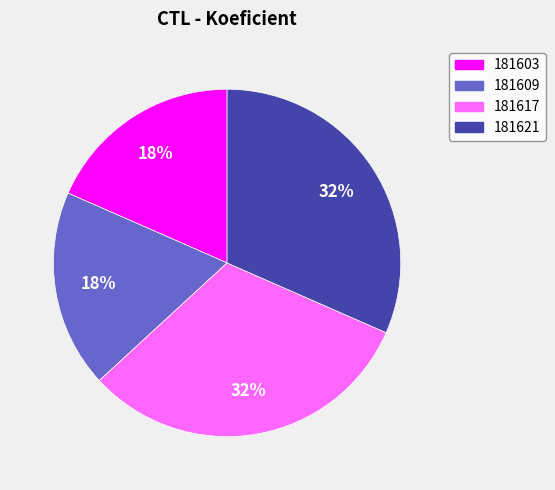

True or false: 181617 accounts for 32% of the total.

True